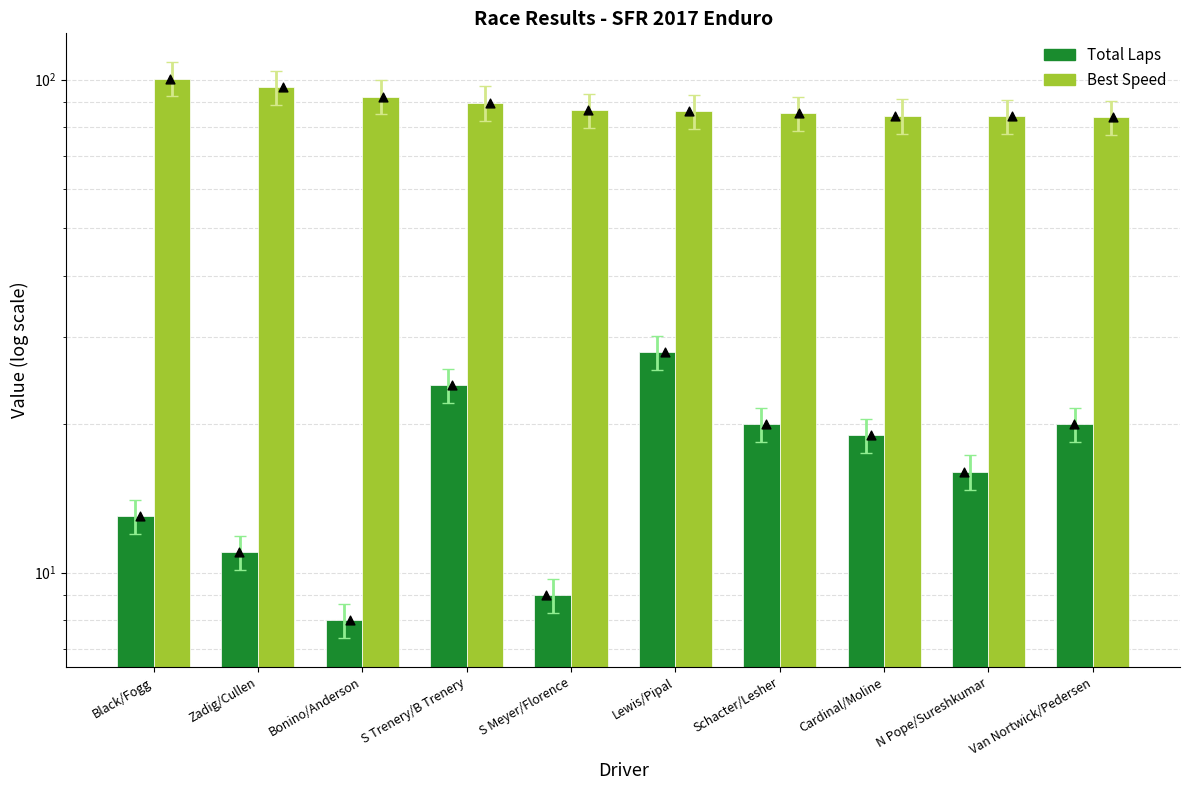

What is the total value across all series at Cardinal/Moline?

103.4